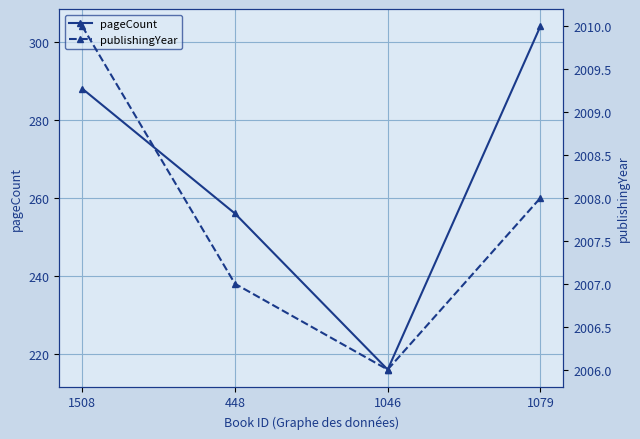

At which label does pageCount reach its minimum?

1046